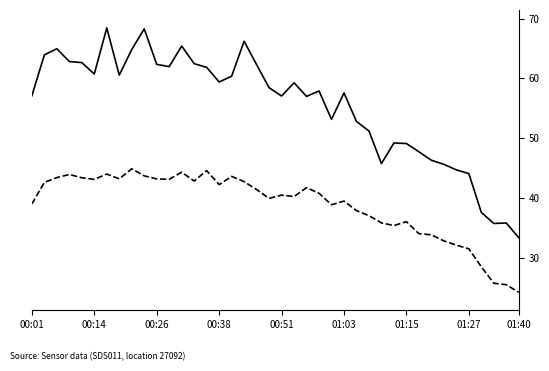

What is the maximum value shown in the chart?

68.4